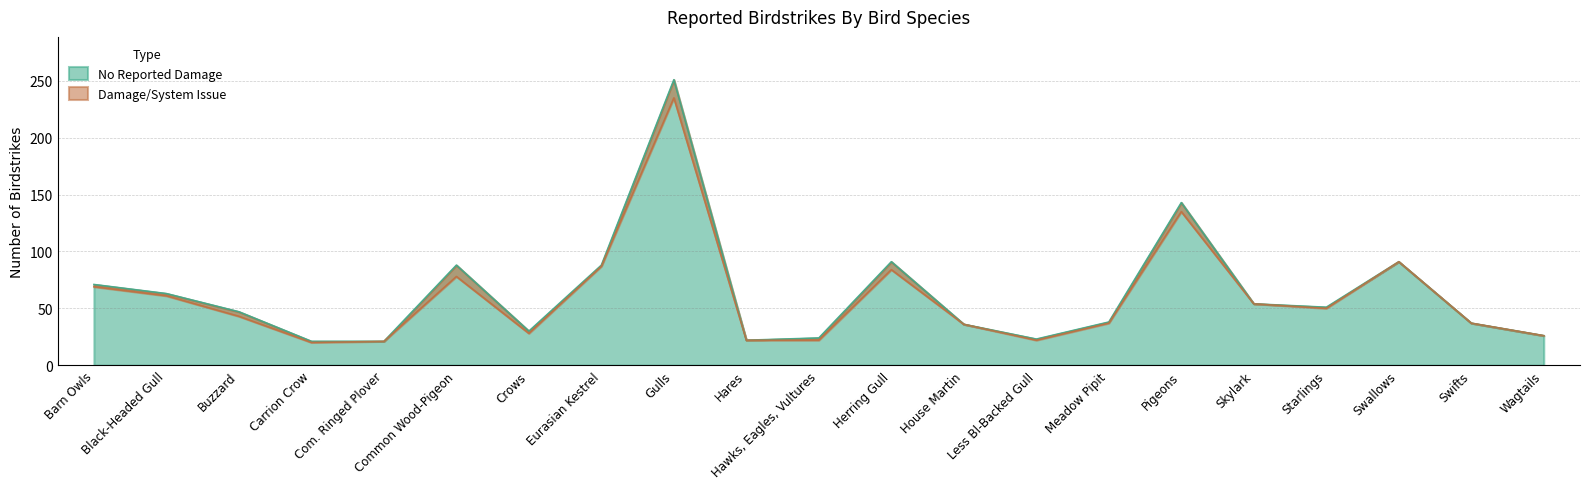

Is it true that No Reported Damage equals 22 at Hares?

True